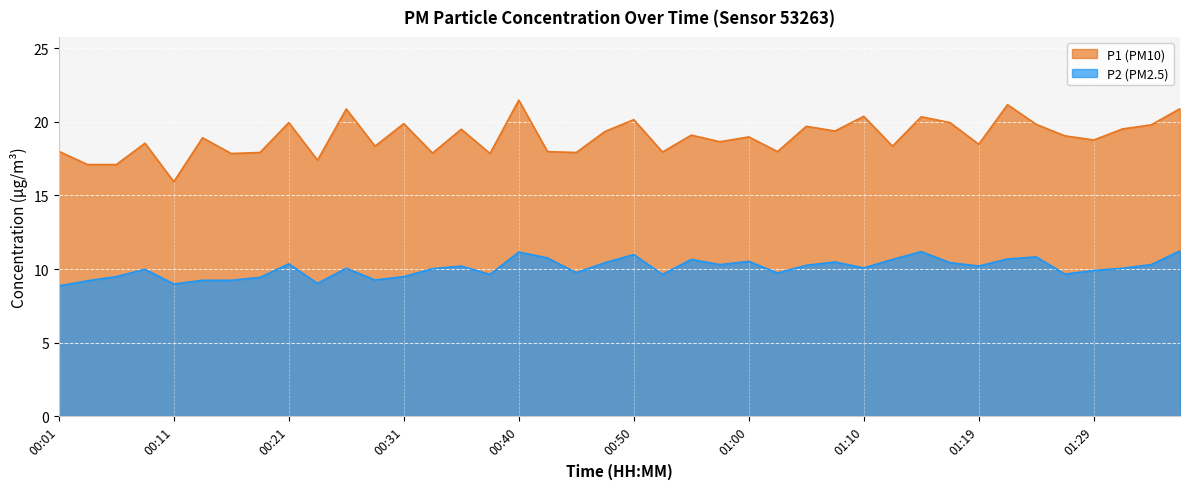

Between 01:12 and 01:14, which series saw the biggest shift?

P1